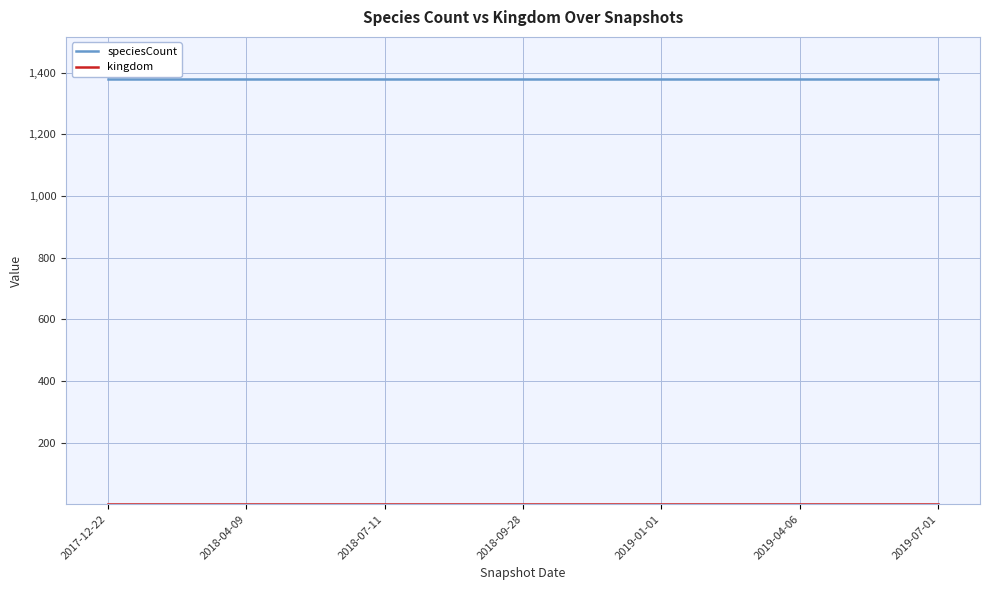

What is the maximum value for speciesCount?

1378